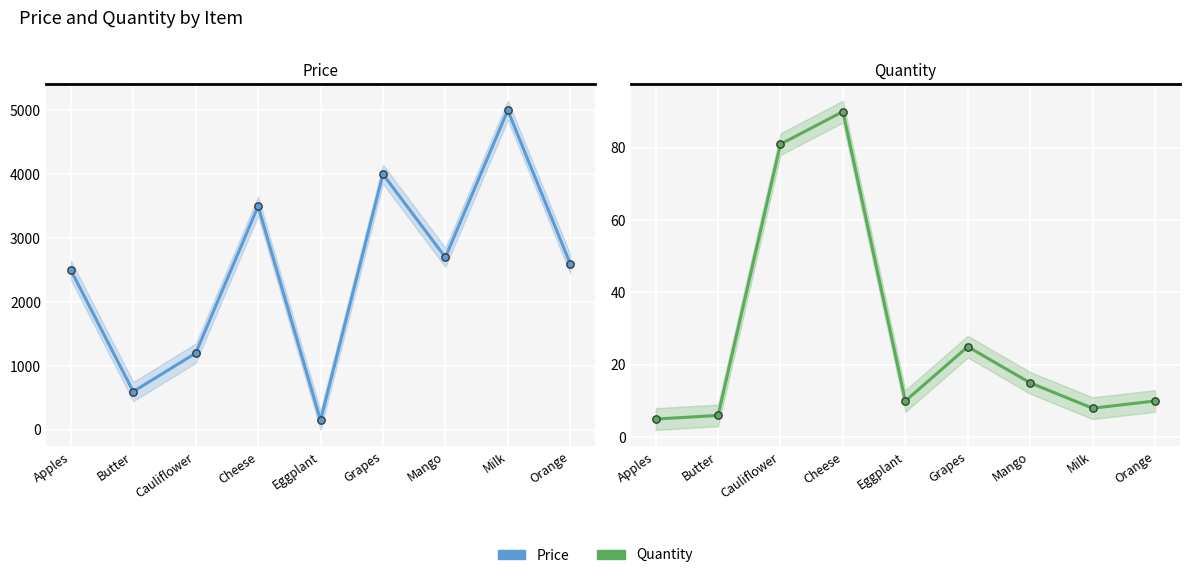

Which series contains the lowest Y value?

Quantity